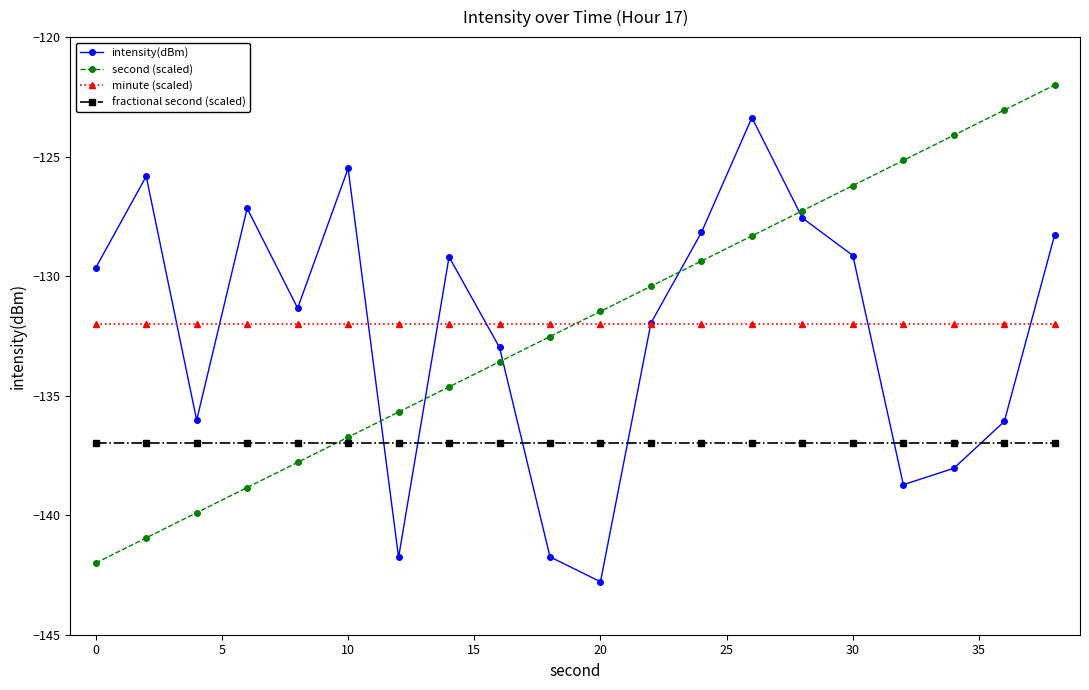

Which series has the largest range (max minus min)?

second (scaled)